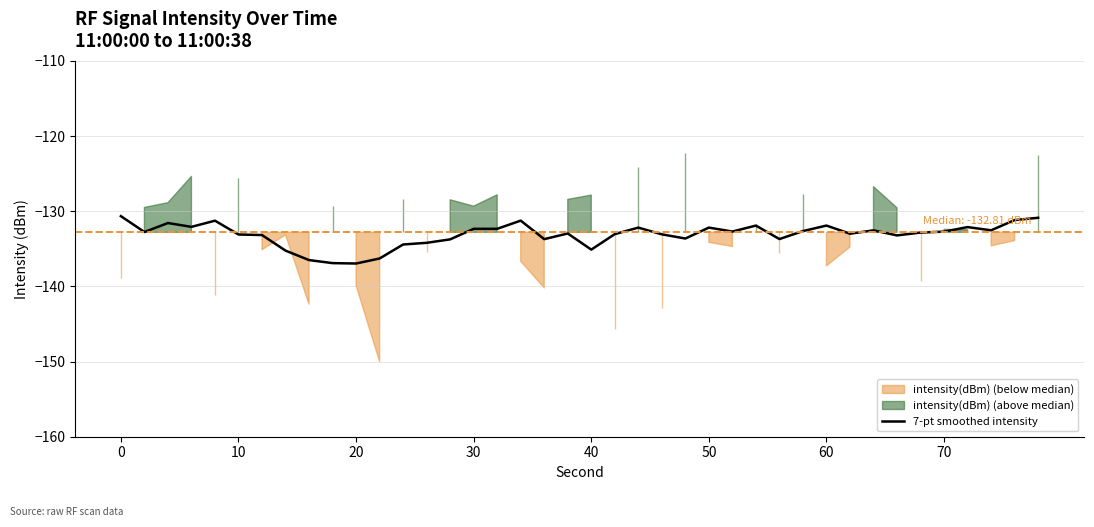

What is the sum of all values?

-5324.6